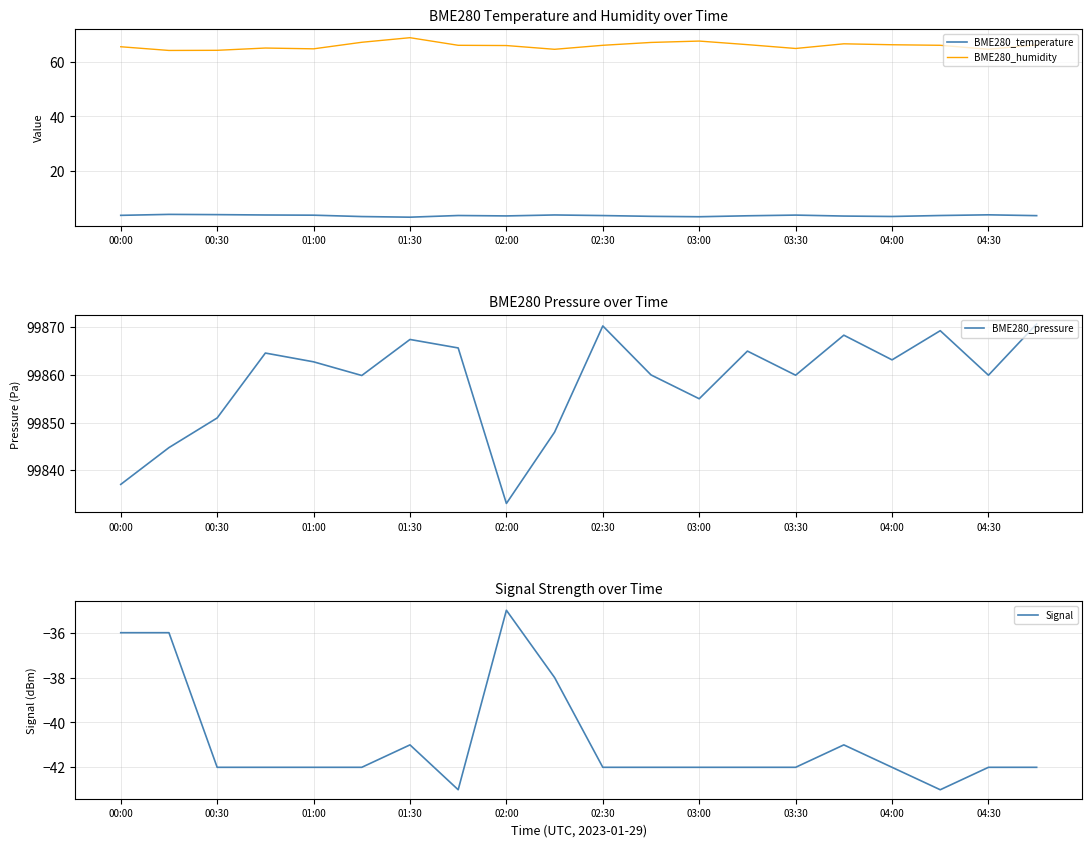

How many values in the BME280_pressure series exceed 99862?

10